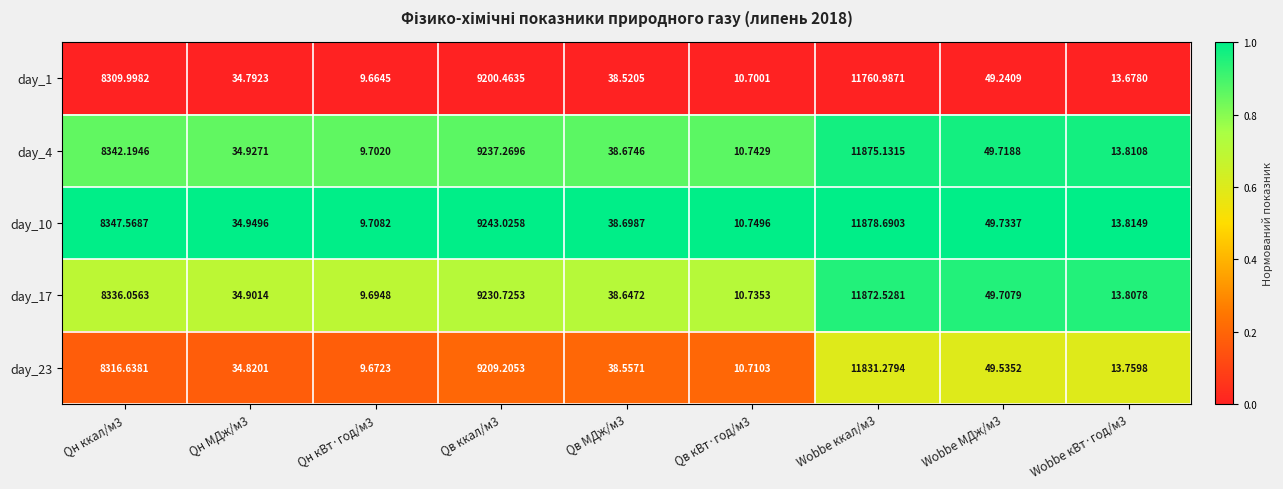

Is the value of day_10 at Qн кВт·год/м3 greater than the value of day_1 at Qн МДж/м3?

No